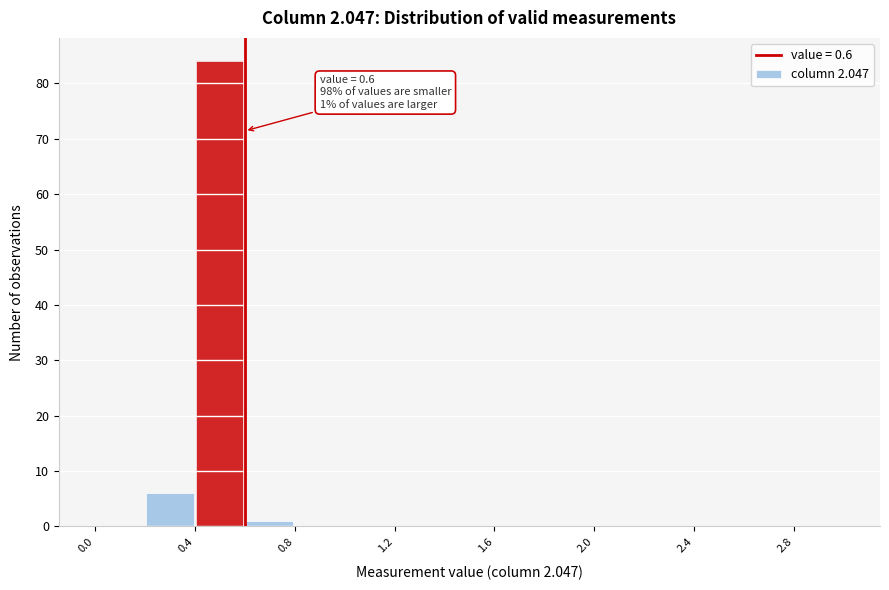

Which range on the x-axis has the tallest bar?

0.4 to 0.6